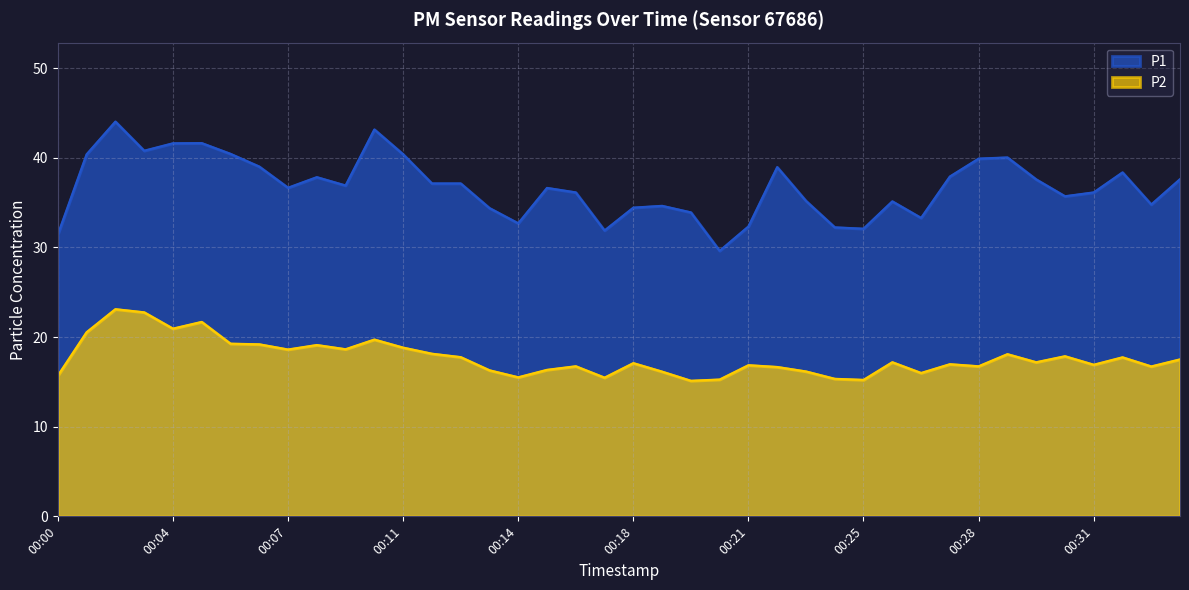

What is the sum of all P1 values?

1470.7